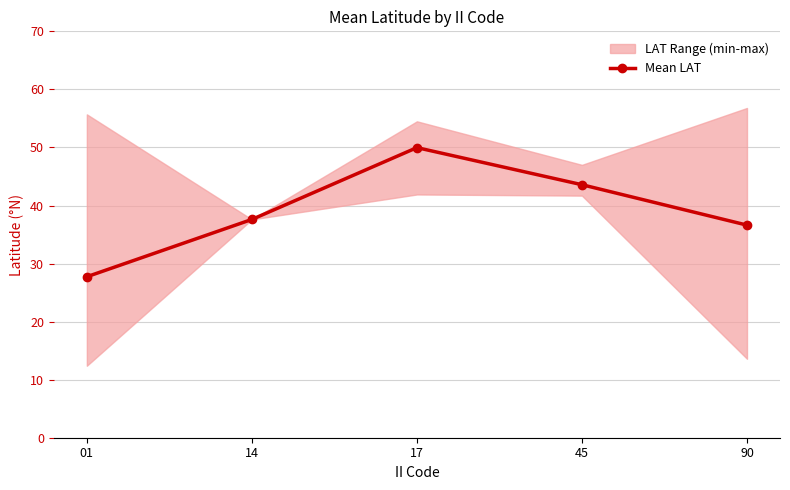

Rank the categories by value from lowest to highest.

01, 90, 14, 45, 17